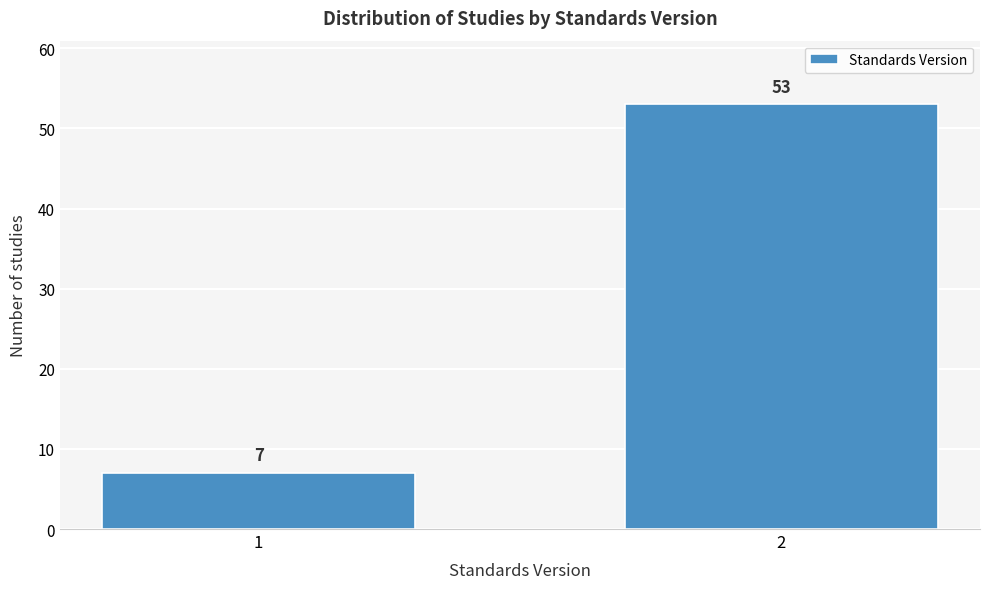

Reading left to right, what are all the values shown in this chart?

1=7	2=53